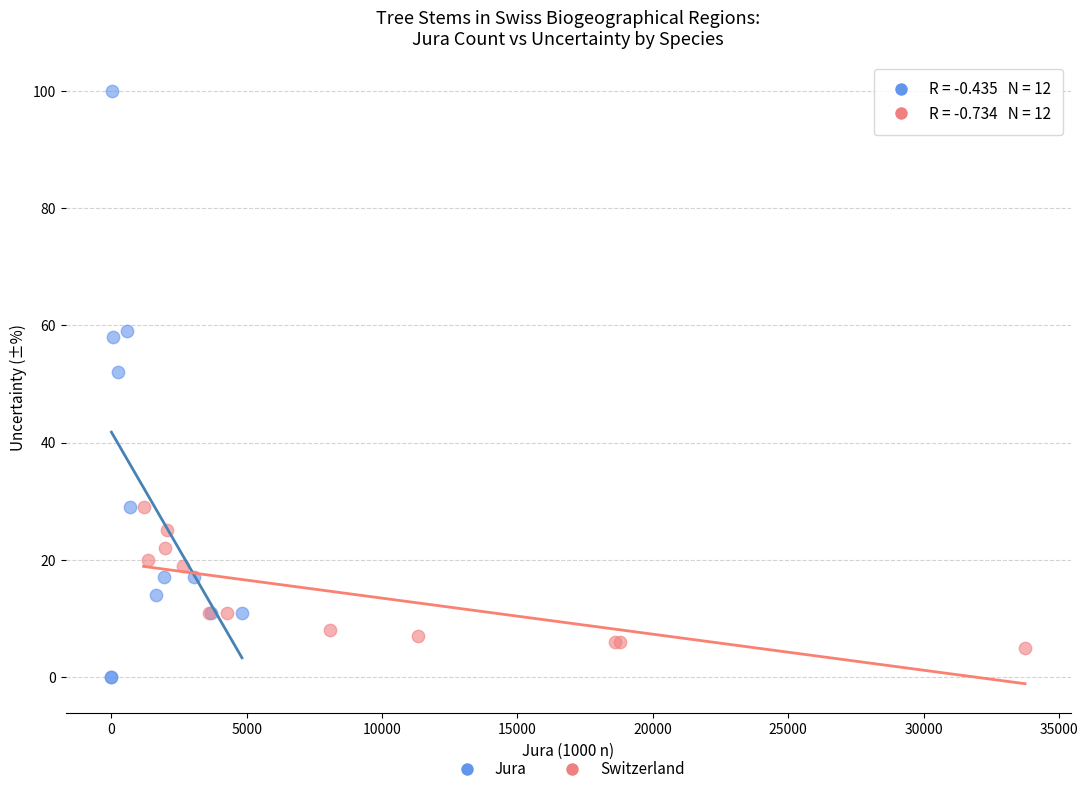

What are all the series names shown in the legend?

Jura, Switzerland